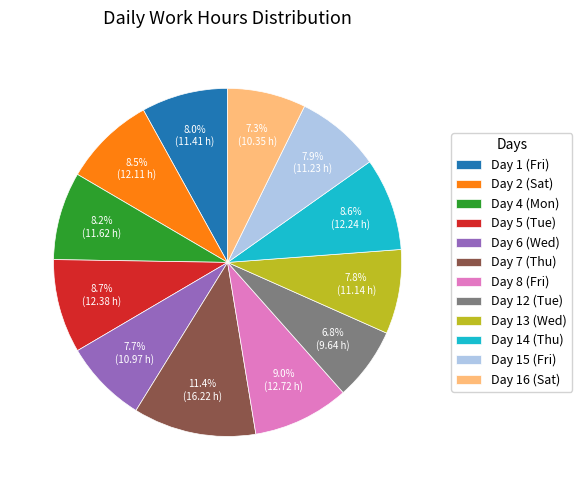

Between Day 15 (Fri) and Day 12 (Tue), which is larger?

Day 15 (Fri)